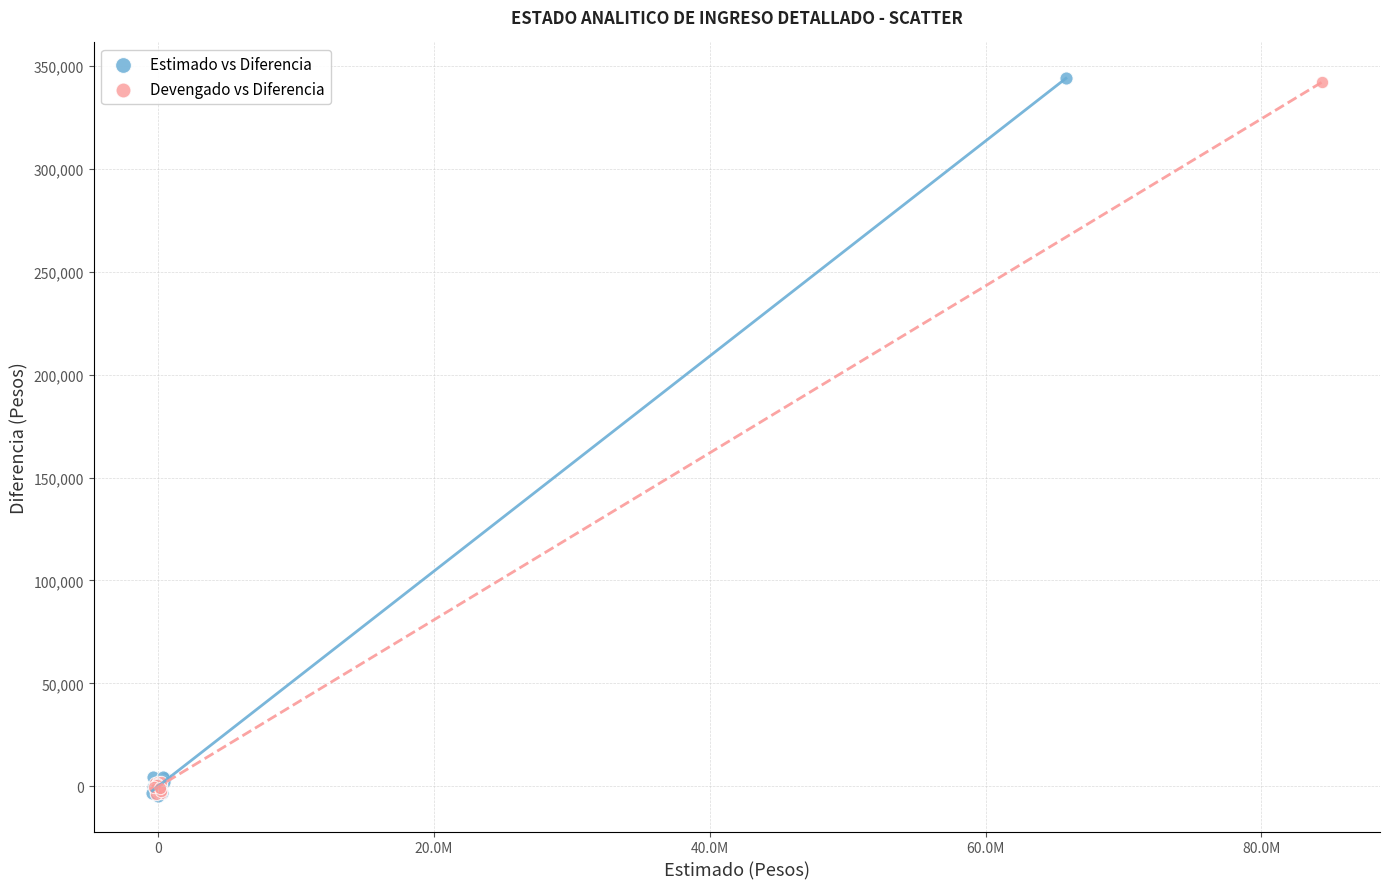

Which series has the largest Y range (max minus min)?

Estimado vs Diferencia